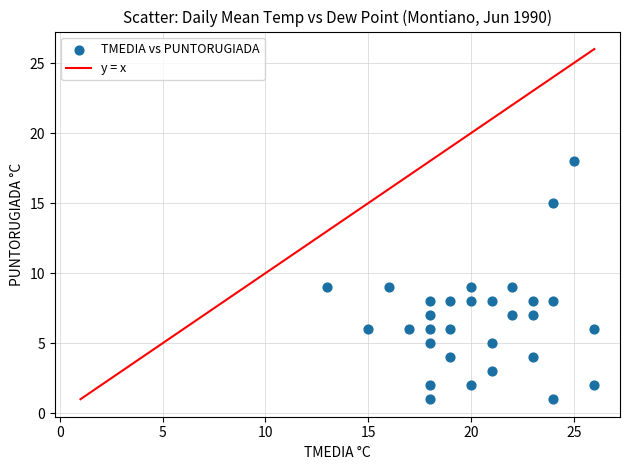

What is the range of X values (max minus min)?

13